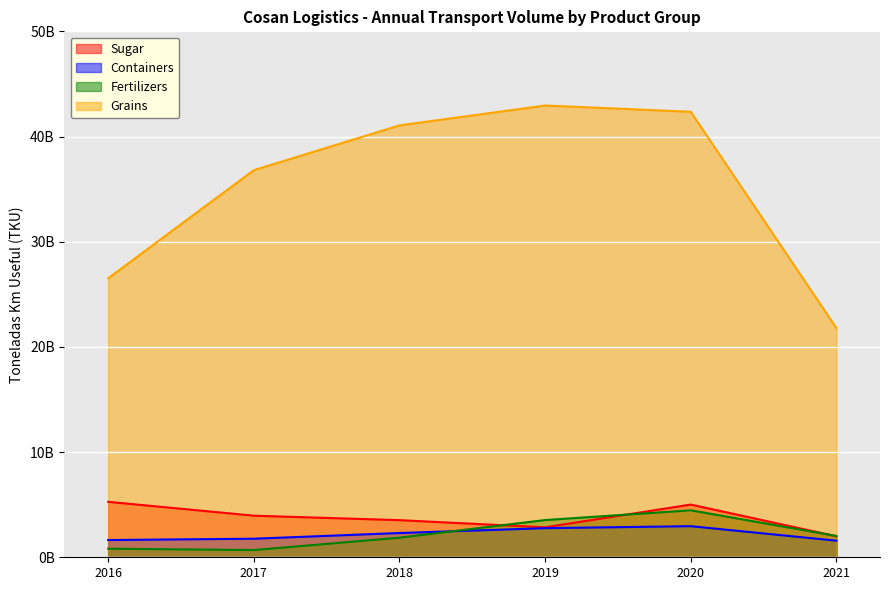

What are all the series names shown in the legend?

Sugar, Containers, Fertilizers, Grains